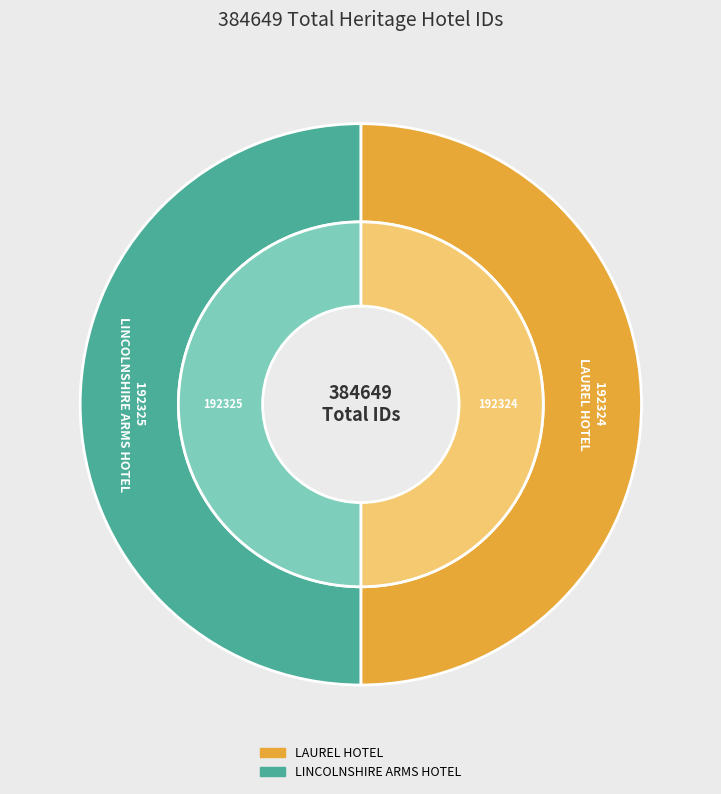

To the nearest percent, what portion does LINCOLNSHIRE ARMS HOTEL represent?

50%